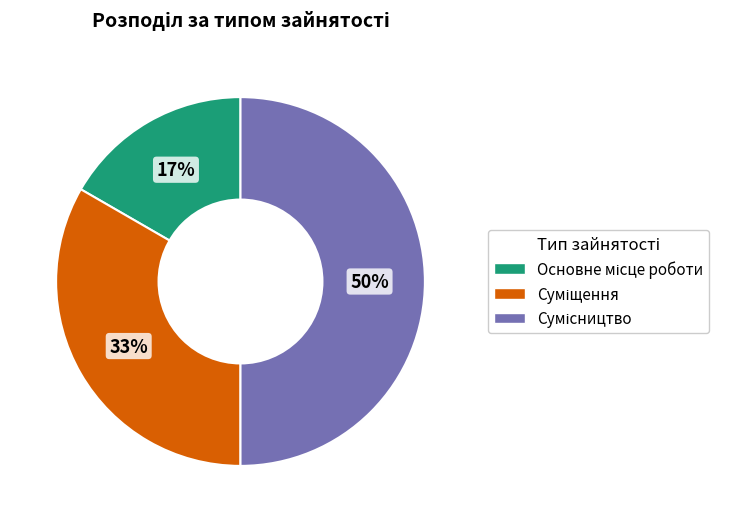

How many segments does this pie chart have?

3